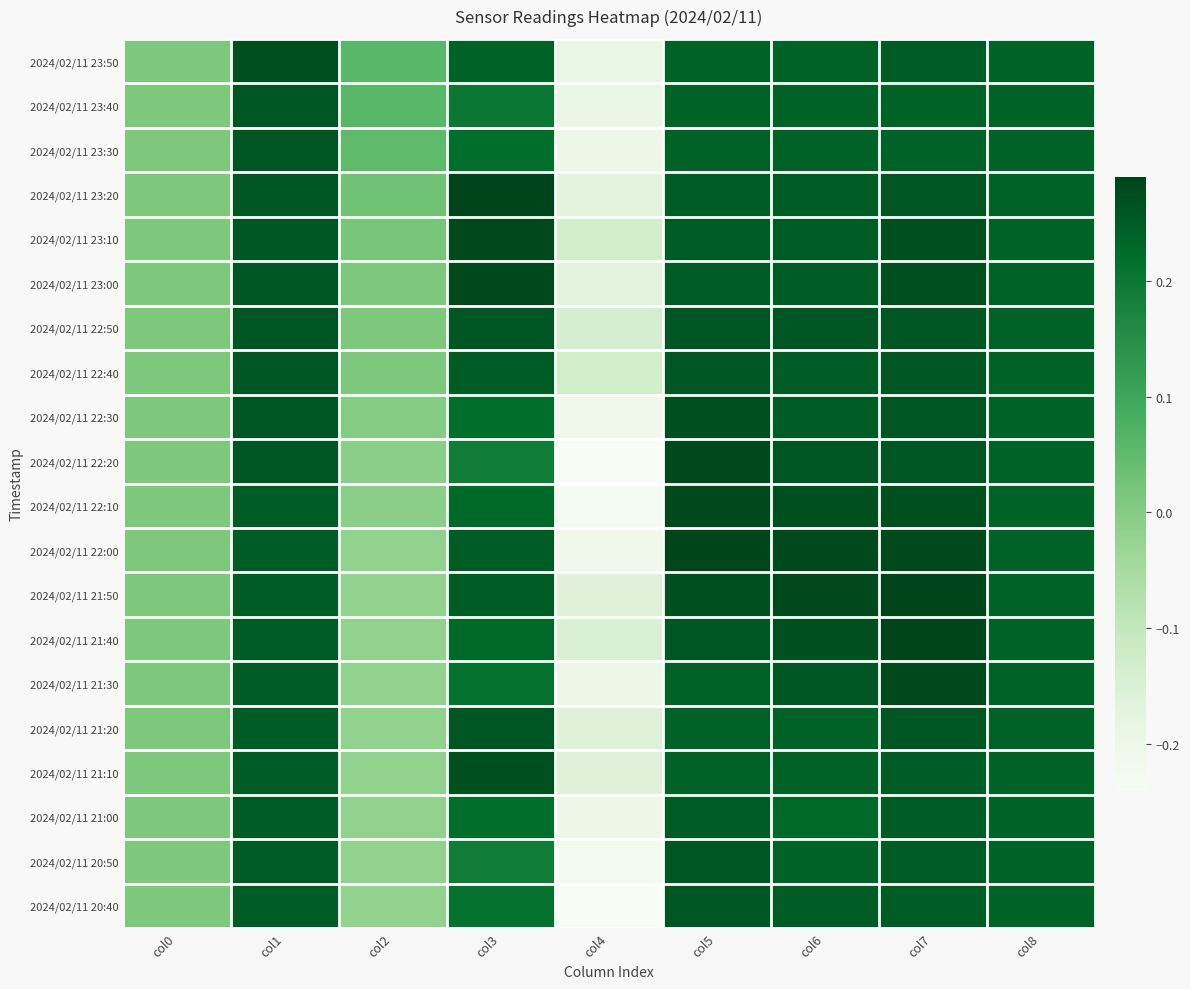

What is the spread (max minus min) of values at col2?

0.1